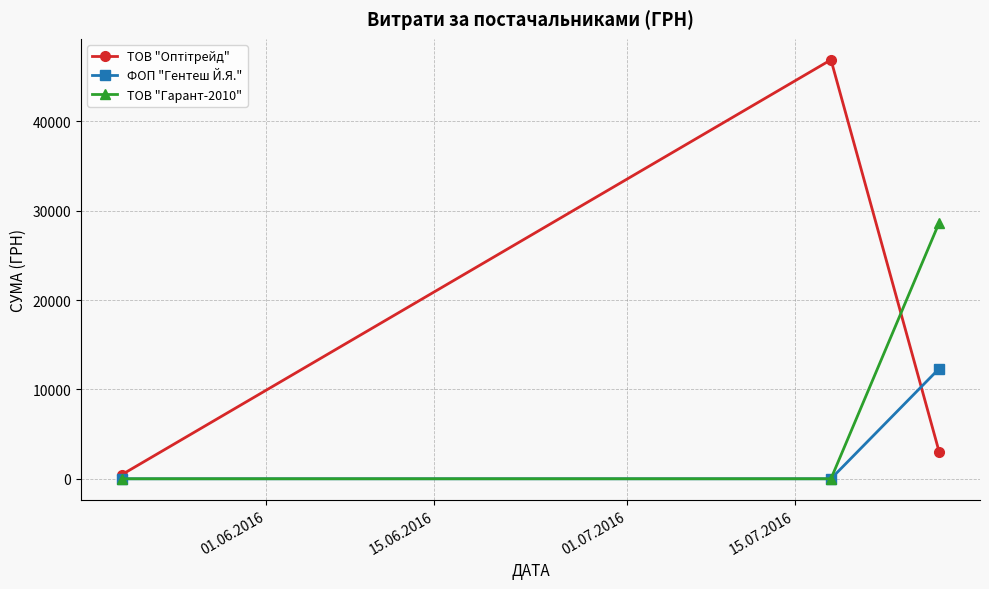

What is the maximum value for ТОВ "Гарант-2010"?

28662